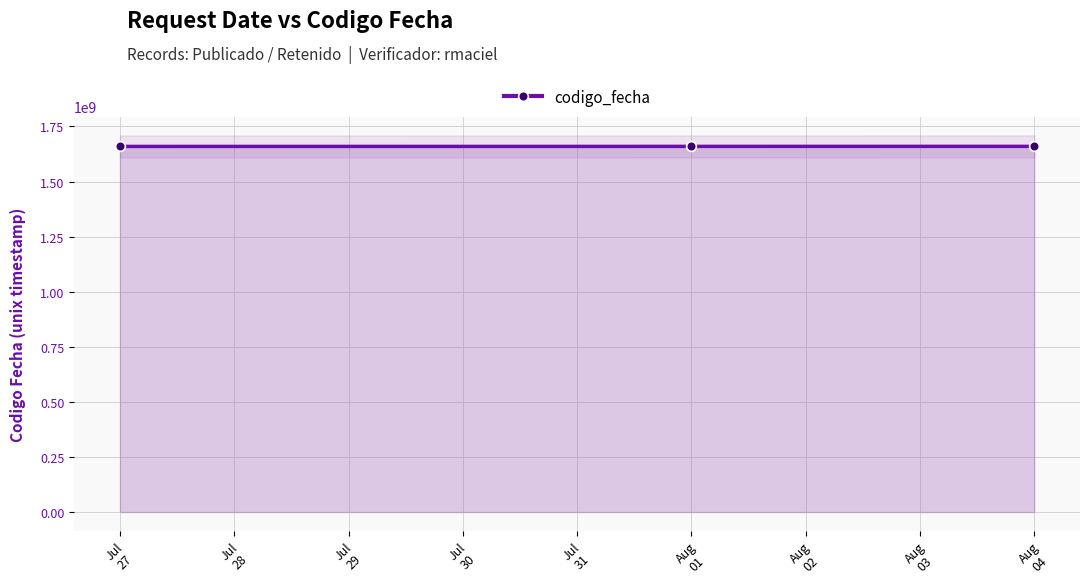

What is the value of the codigo_fecha point at the 2nd from the left?

1659518781